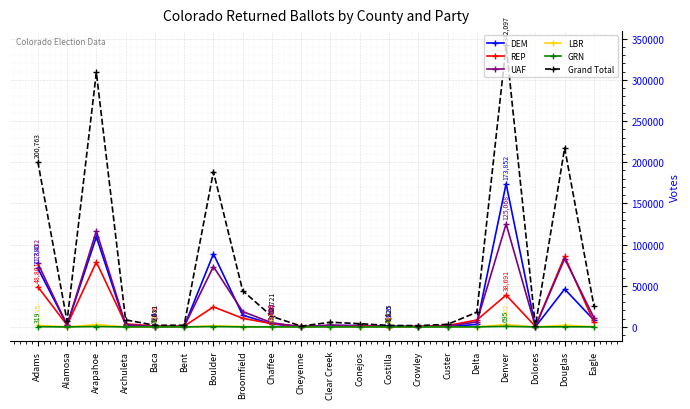

At which category is the sum across all series the highest?

Denver